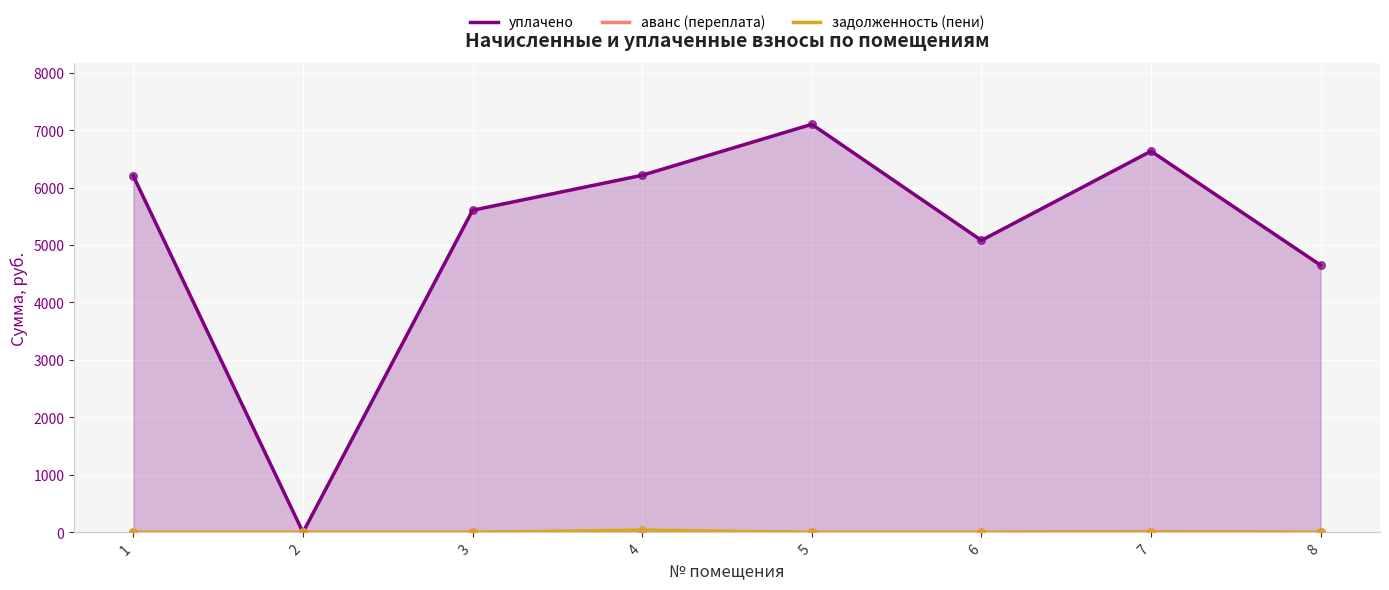

At how many categories does at least one series exceed 3619?

7